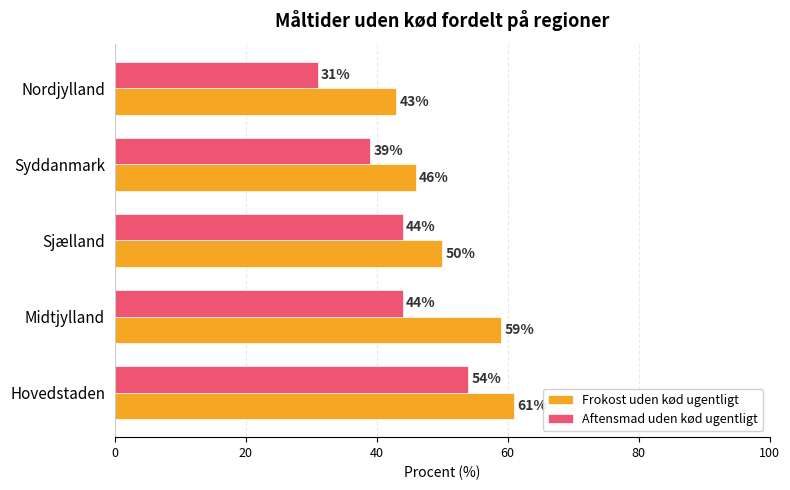

What is the spread (max minus min) of values at Nordjylland?

12